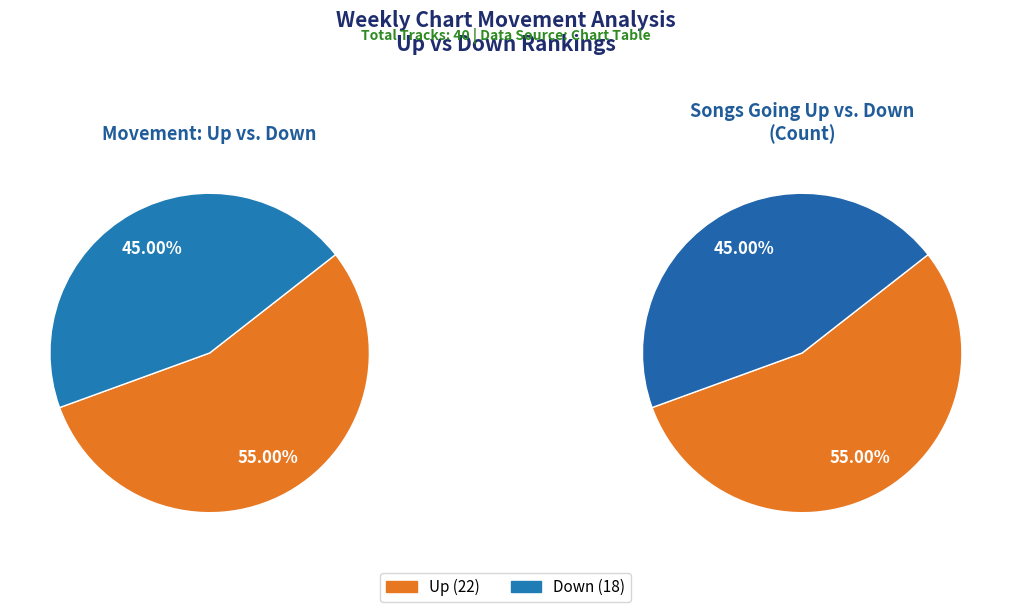

To the nearest percent, what is the difference between the largest and smallest slice percentages?

10%